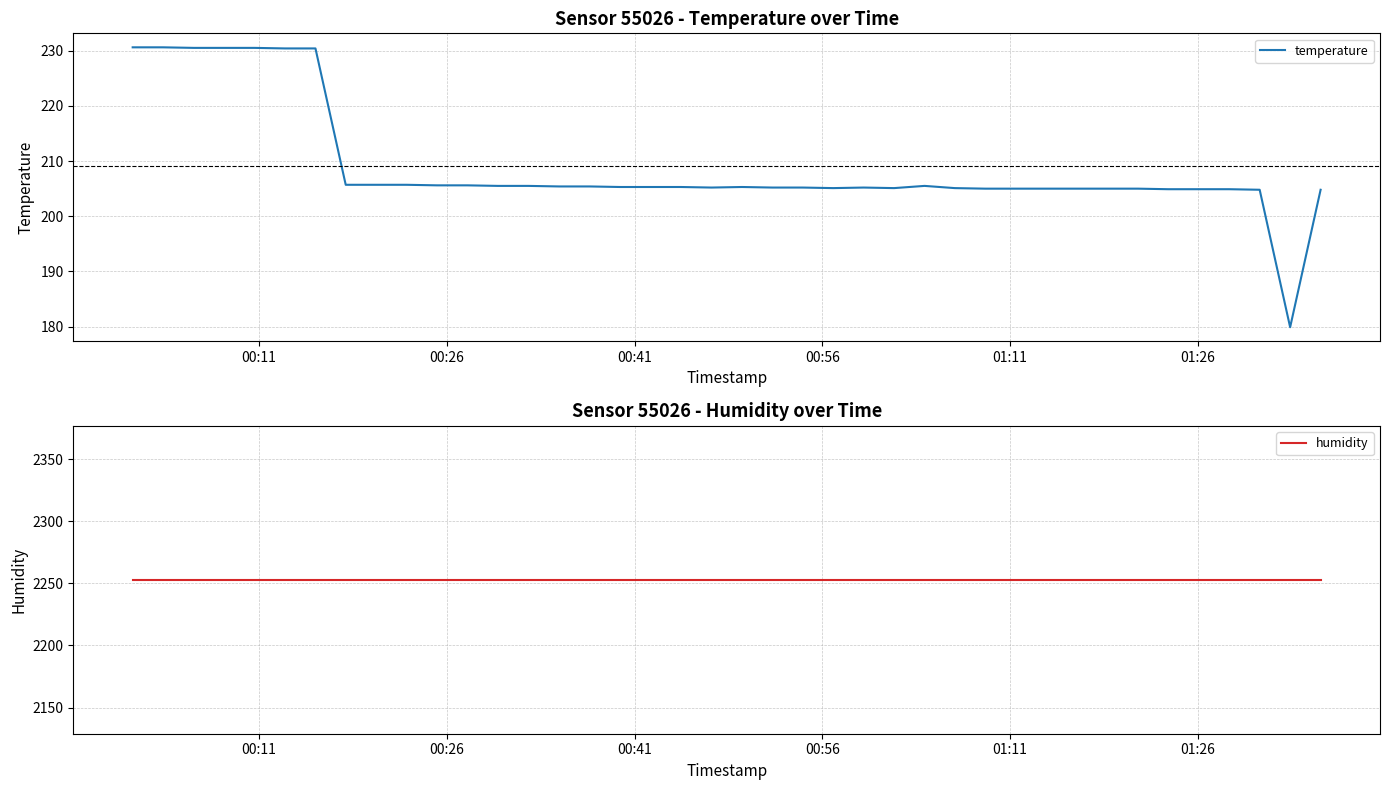

True or false: humidity has more than 1 points higher than both neighbors.

False